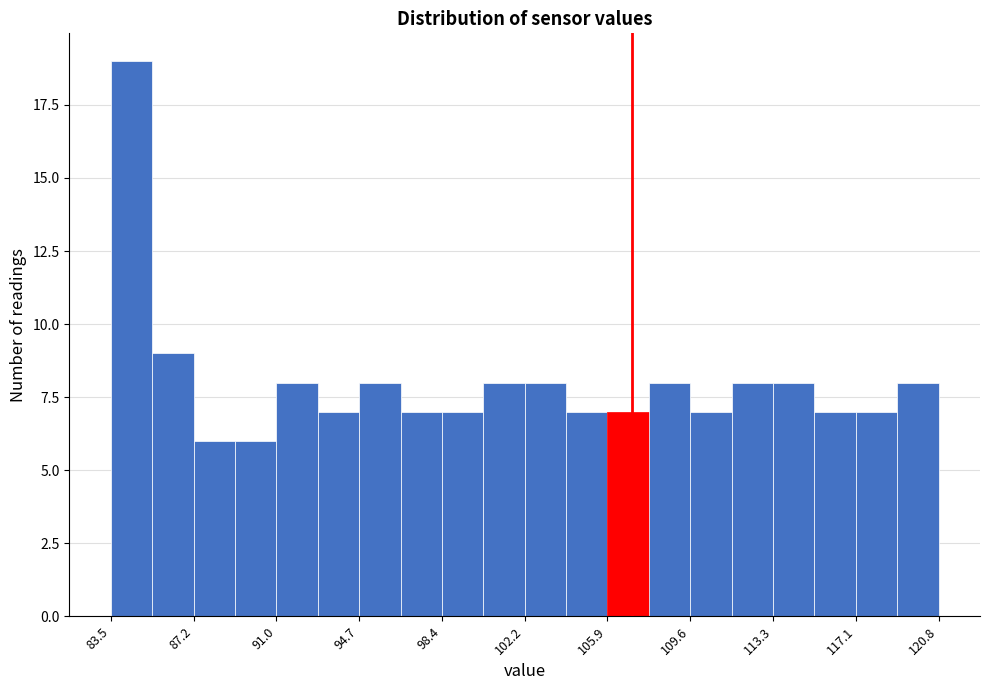

Read against the x-axis, roughly where is the centre of the tallest bar?

84.5